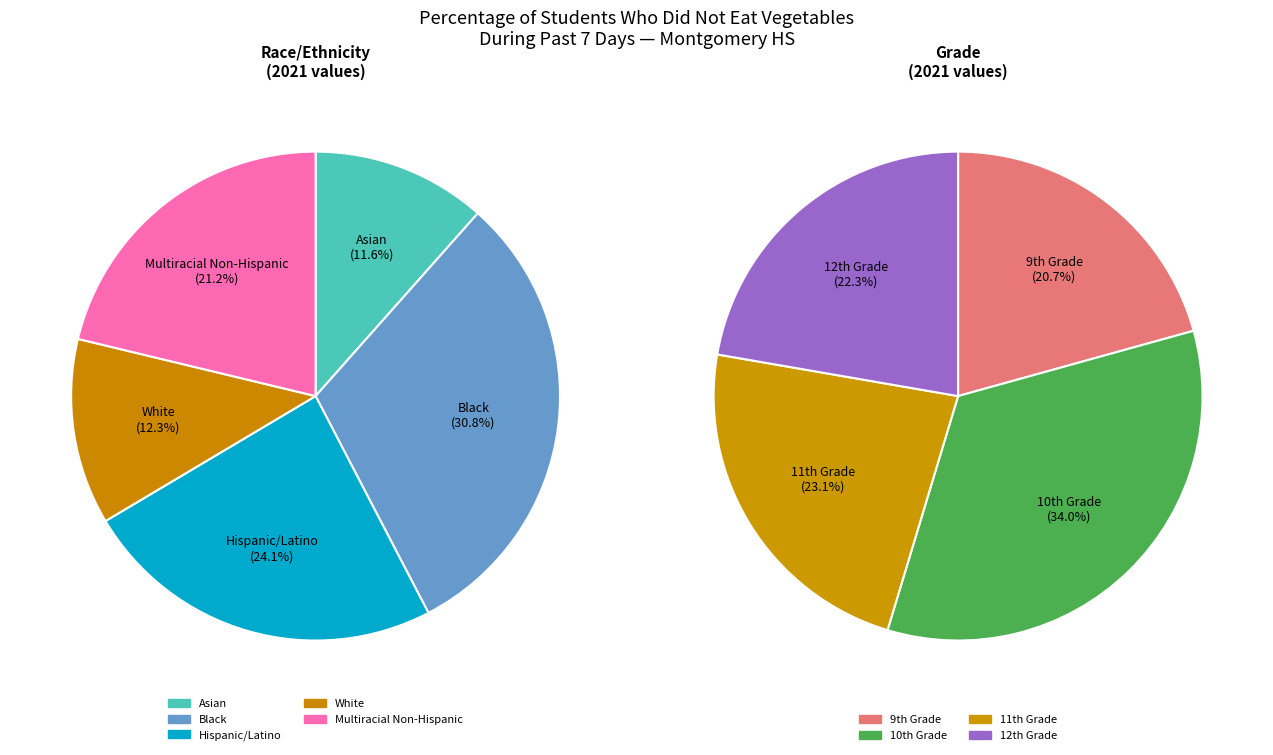

To the nearest percent, what is the difference between the largest and smallest slice percentages?

19%